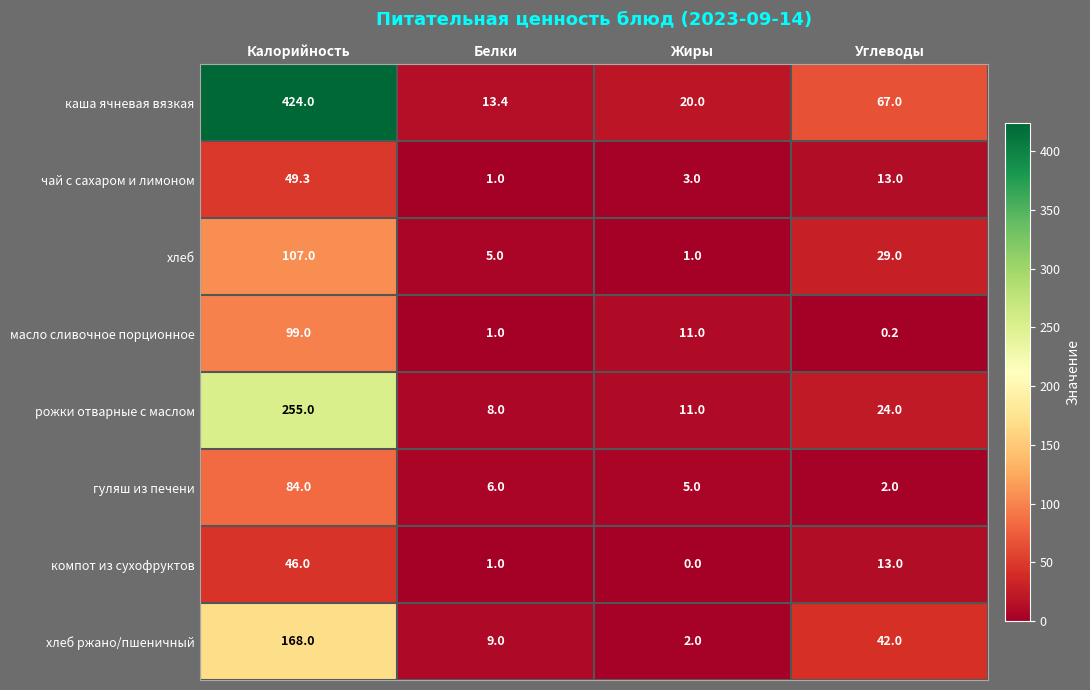

Read the масло сливочное порционное value at Жиры.

11.0